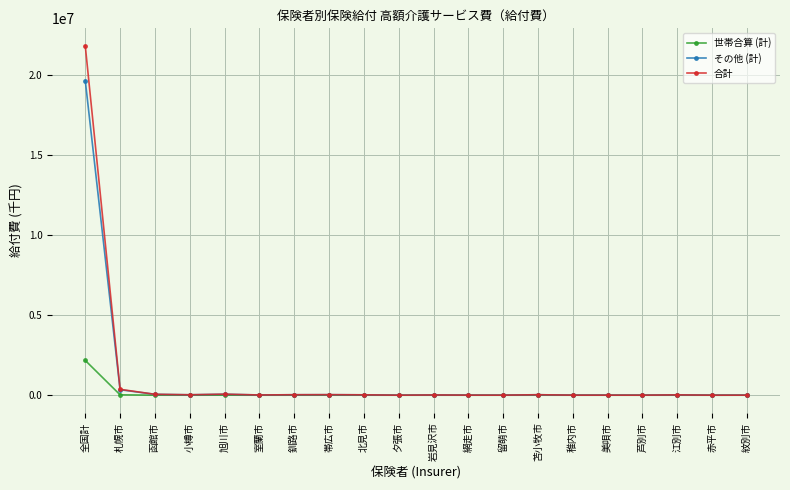

Count the number of categories in the chart.

20